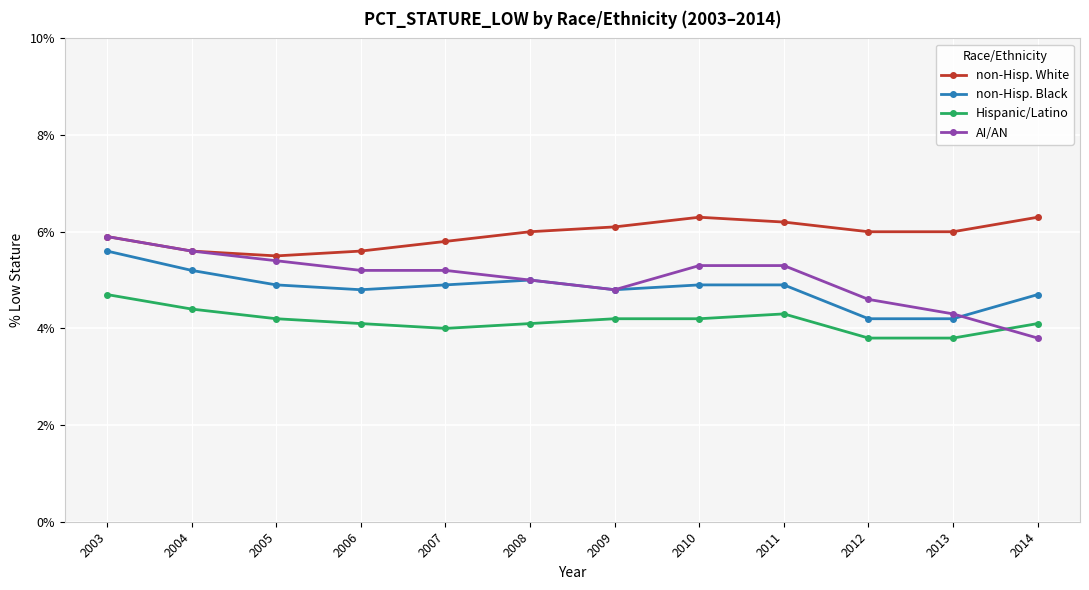

Is the value of Hispanic/Latino at 2007 greater than the value of non-Hisp. White at 2014?

No